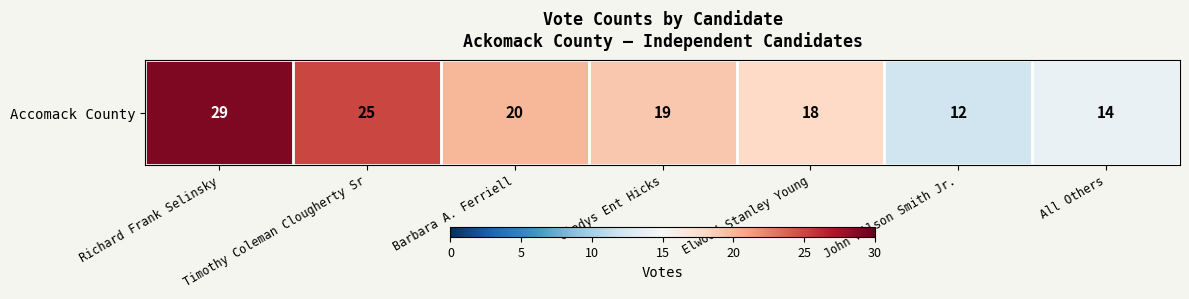

What is the sum of the values at Gladys Ent Hicks and Elwood Stanley Young?

37